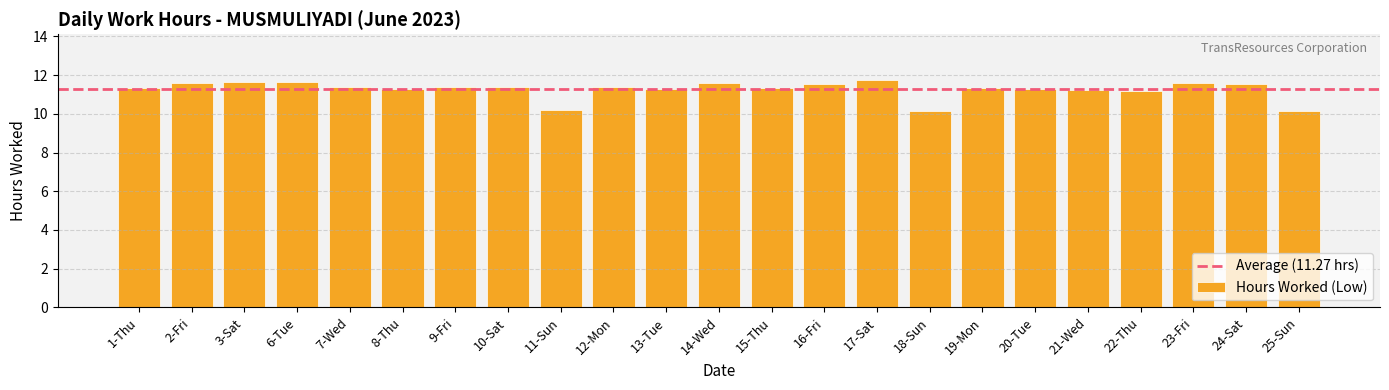

What value does the data have at 24-Sat?

11.6